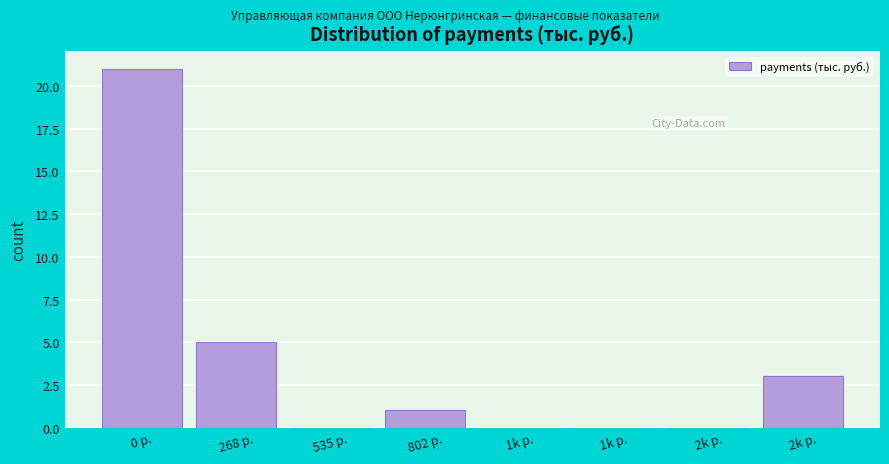

Count the number of data series in this chart.

1